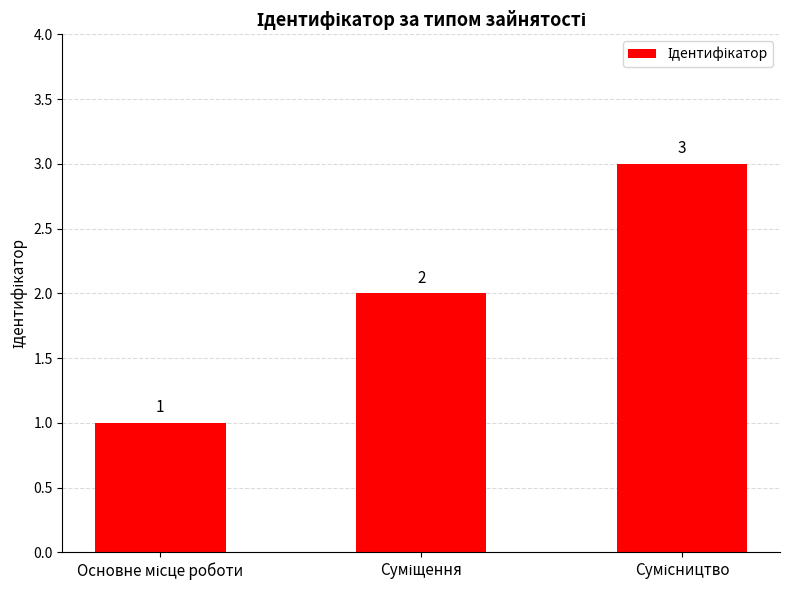

What is the greatest value displayed?

3